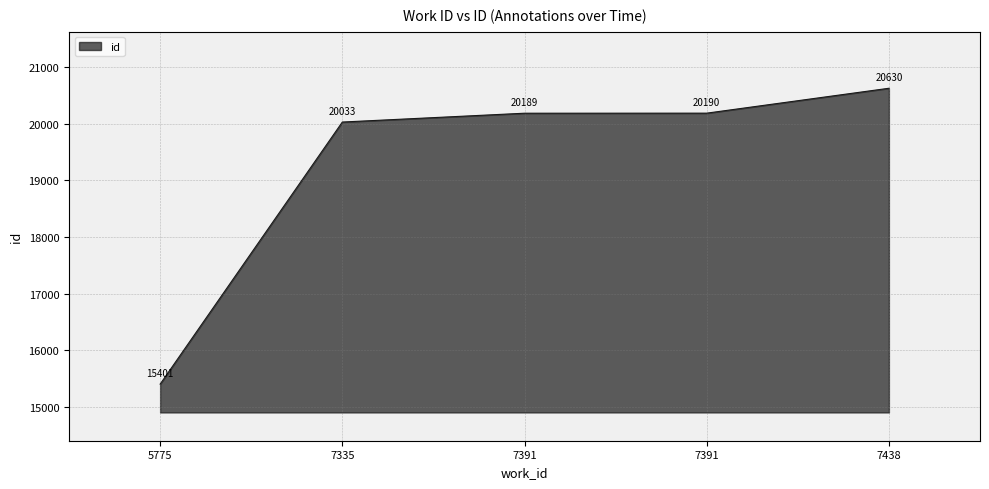

What is the sum of all values?

96443